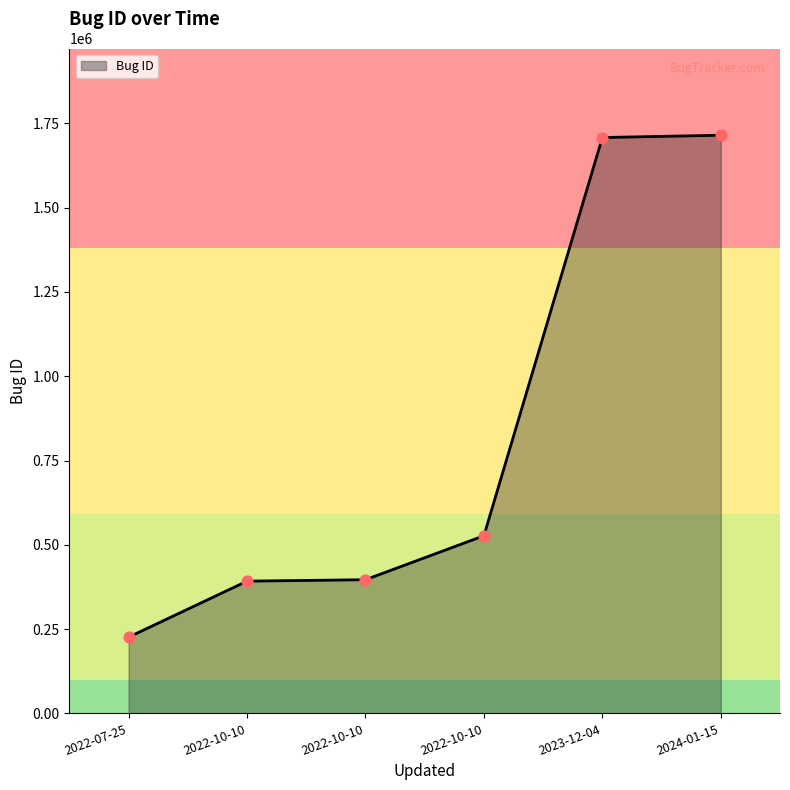

What is the change in value from 2022-07-25 to 2022-10-10?

+300777